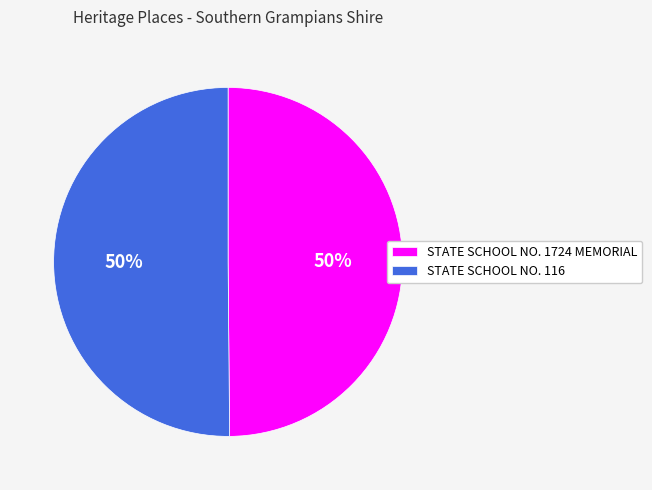

The STATE SCHOOL NO. 1724 MEMORIAL slice represents 50% of the pie. True or false?

True